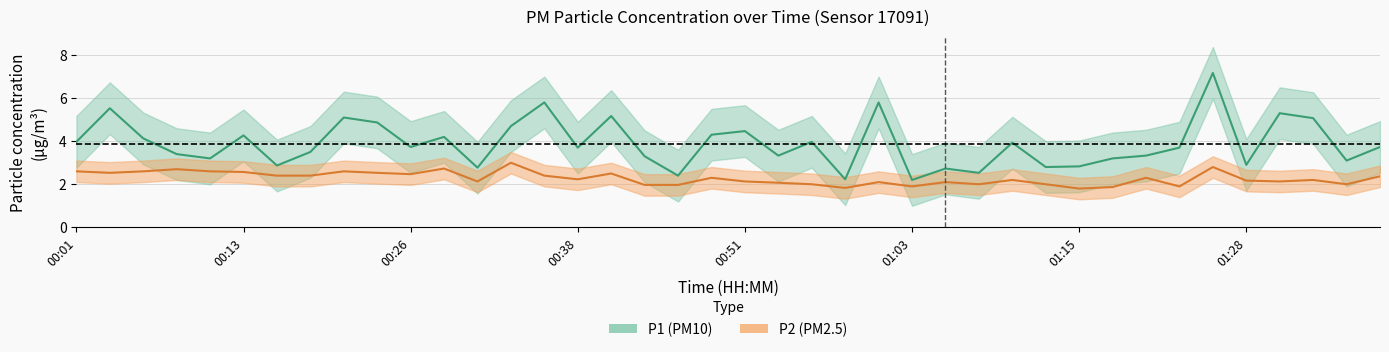

What is the label of the 37th point from the left?

01:30